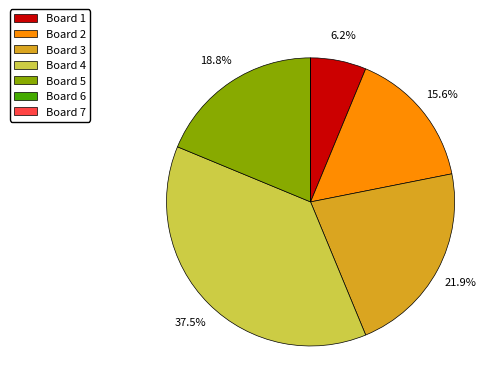

What is the ratio of the value at Board 5 to the value at Board 3?

0.9